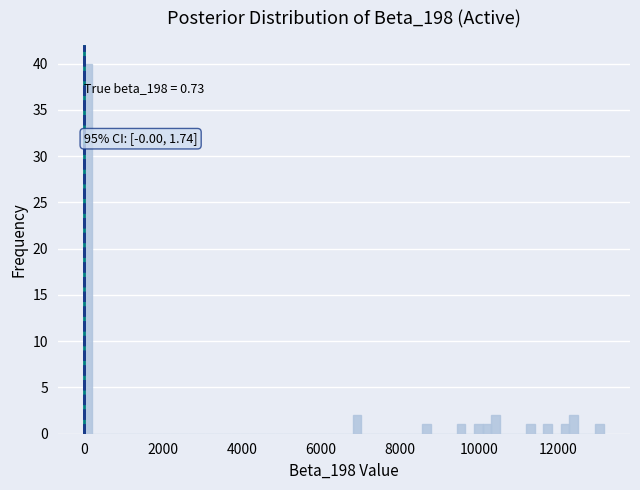

Read against the x-axis, roughly where is the centre of the tallest bar?

200